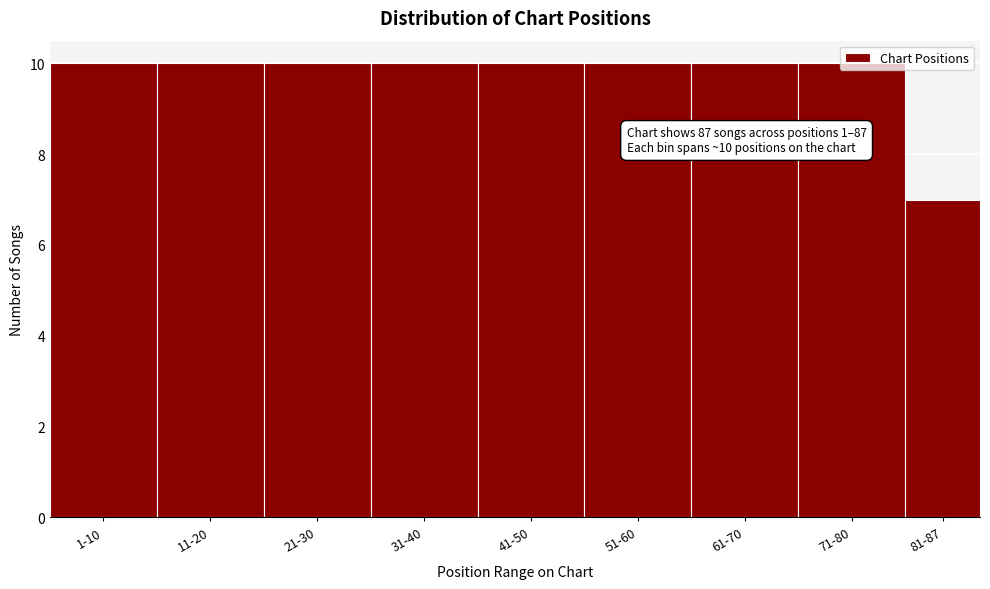

What is the value of the 4th bar from the left?

10